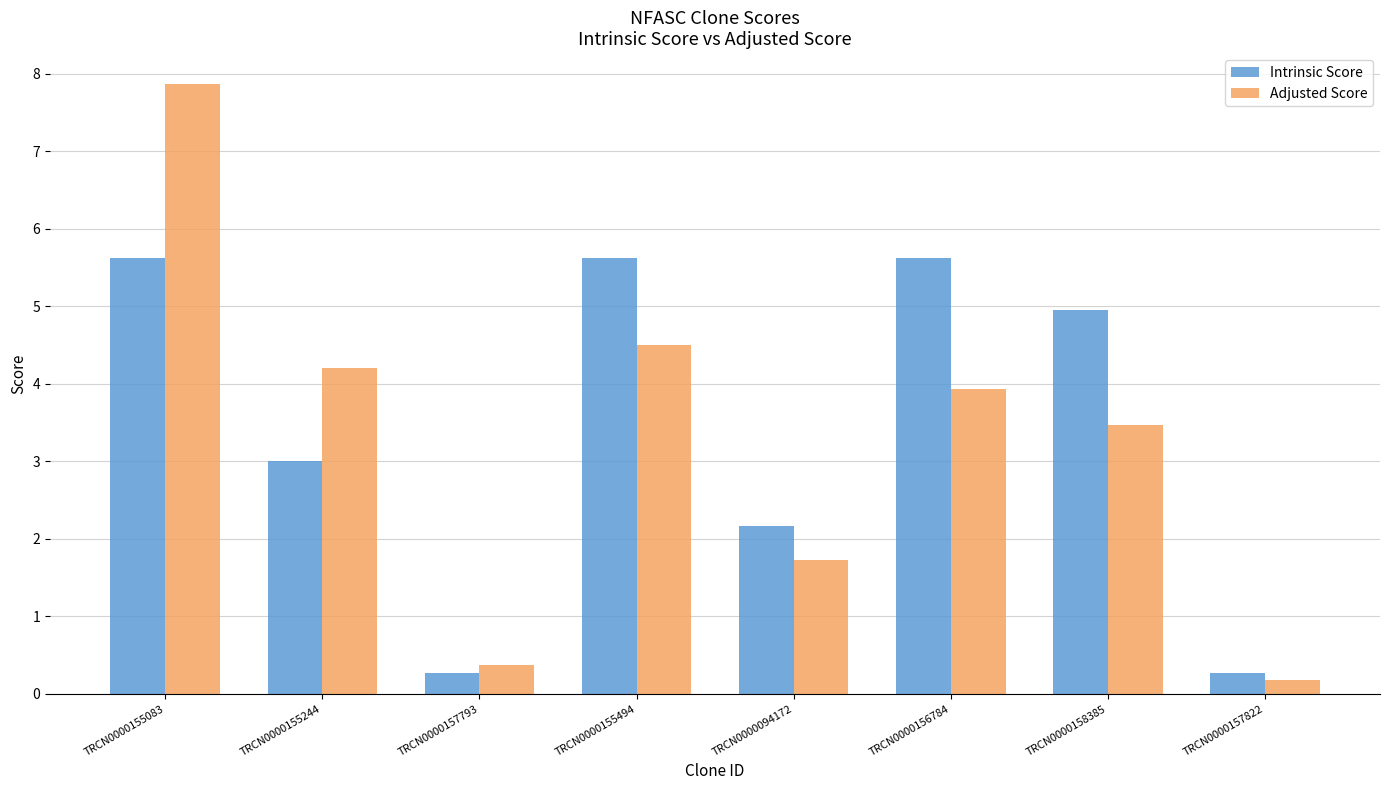

What is the minimum value for Intrinsic Score?

0.3